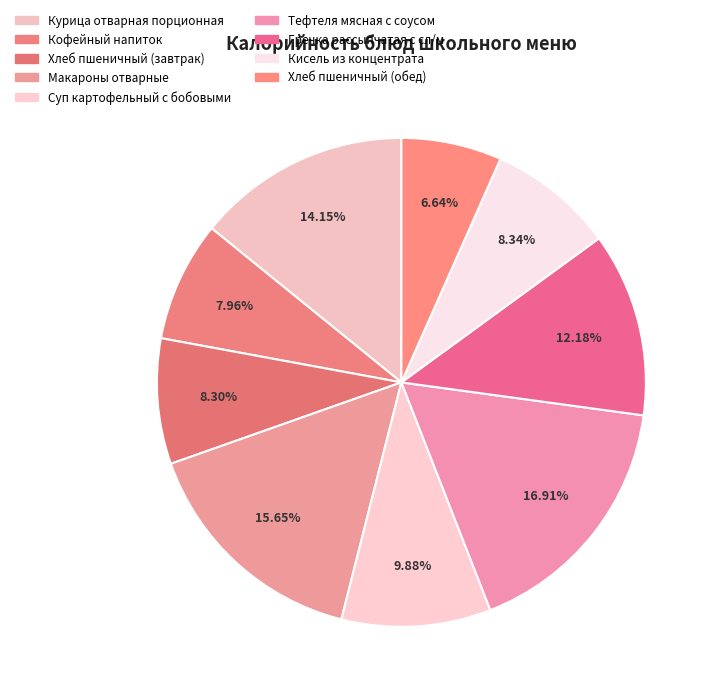

Which category has the biggest portion of the pie?

Тефтеля мясная с соусом